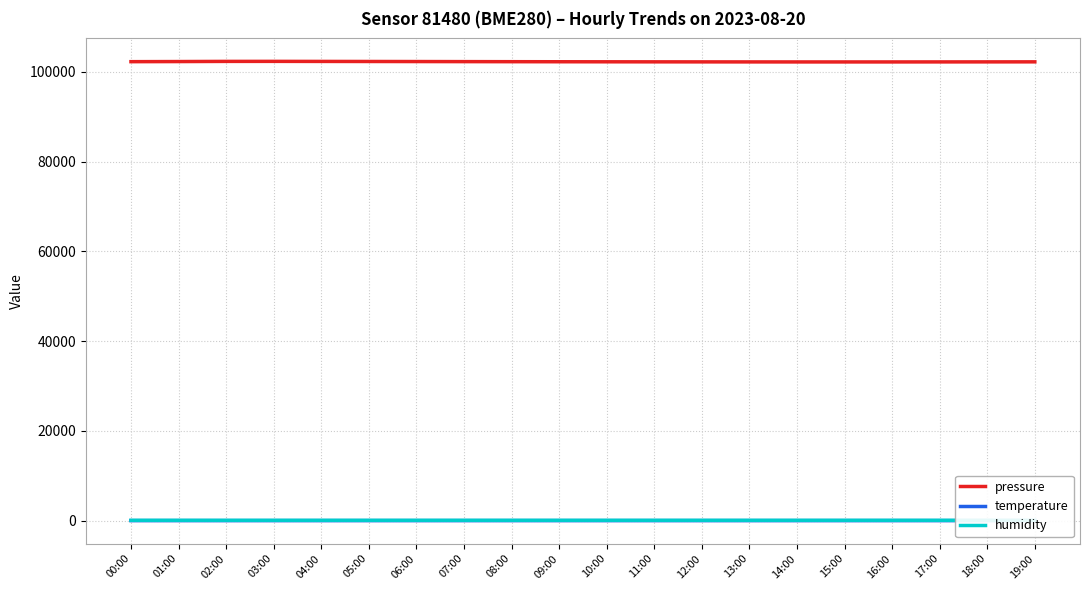

True or false: pressure and humidity cross at least once.

False